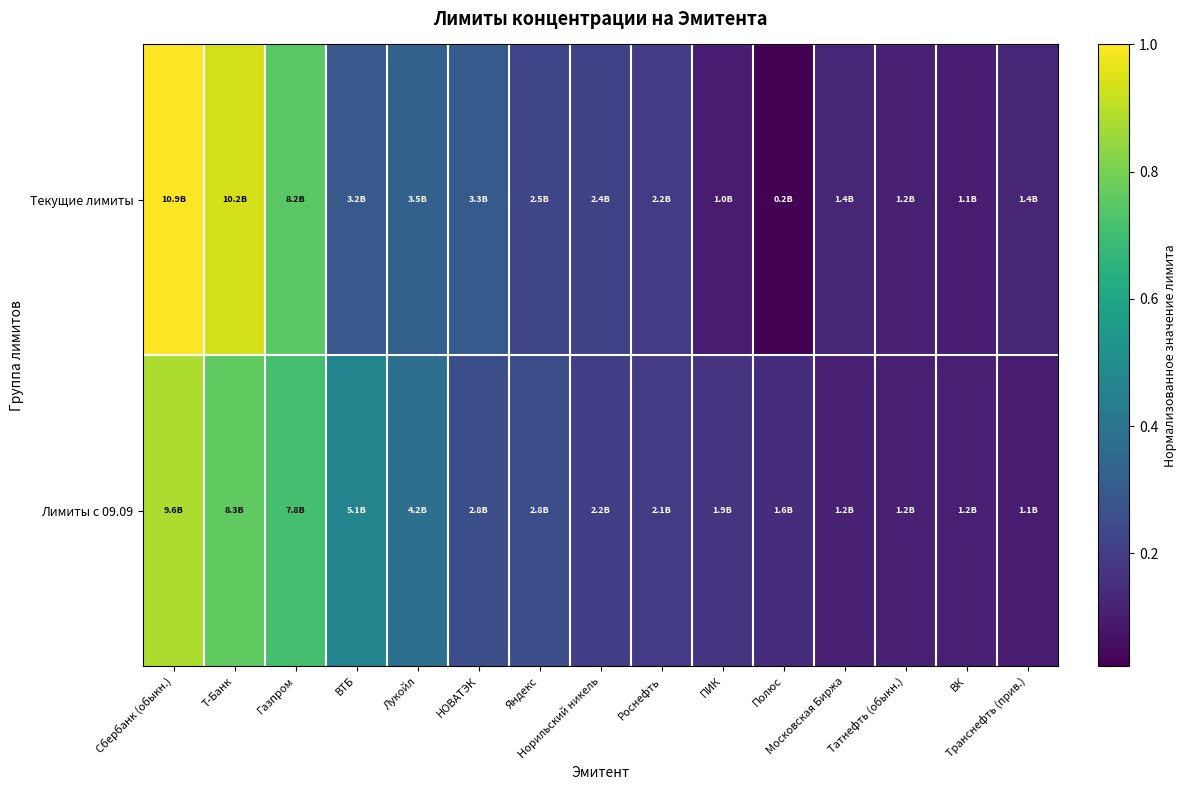

At Сбербанк (обыкн.), list the series in order from largest to smallest.

Текущие лимиты, Лимиты с 09.09